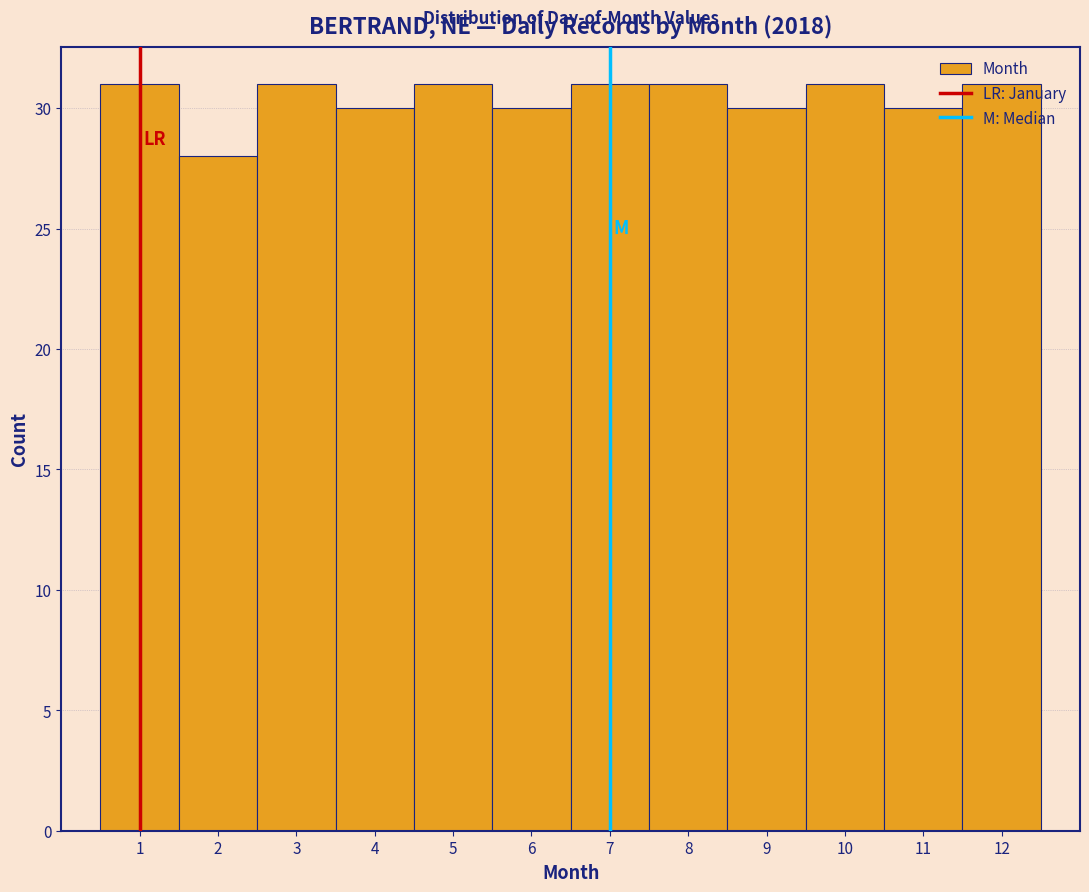

Reading left to right, list every bar in this chart as the range it spans on the x-axis followed by its height. The values are not printed on the chart, so give them approximately, as read against the axis.

0.5 to 1.5: 31
1.5 to 2.5: 28
2.5 to 3.5: 31
3.5 to 4.5: 30
4.5 to 5.5: 31
5.5 to 6.5: 30
6.5 to 7.5: 31
7.5 to 8.5: 31
8.5 to 9.5: 30
9.5 to 10.5: 31
10.5 to 11.5: 30
11.5 to 12.5: 31